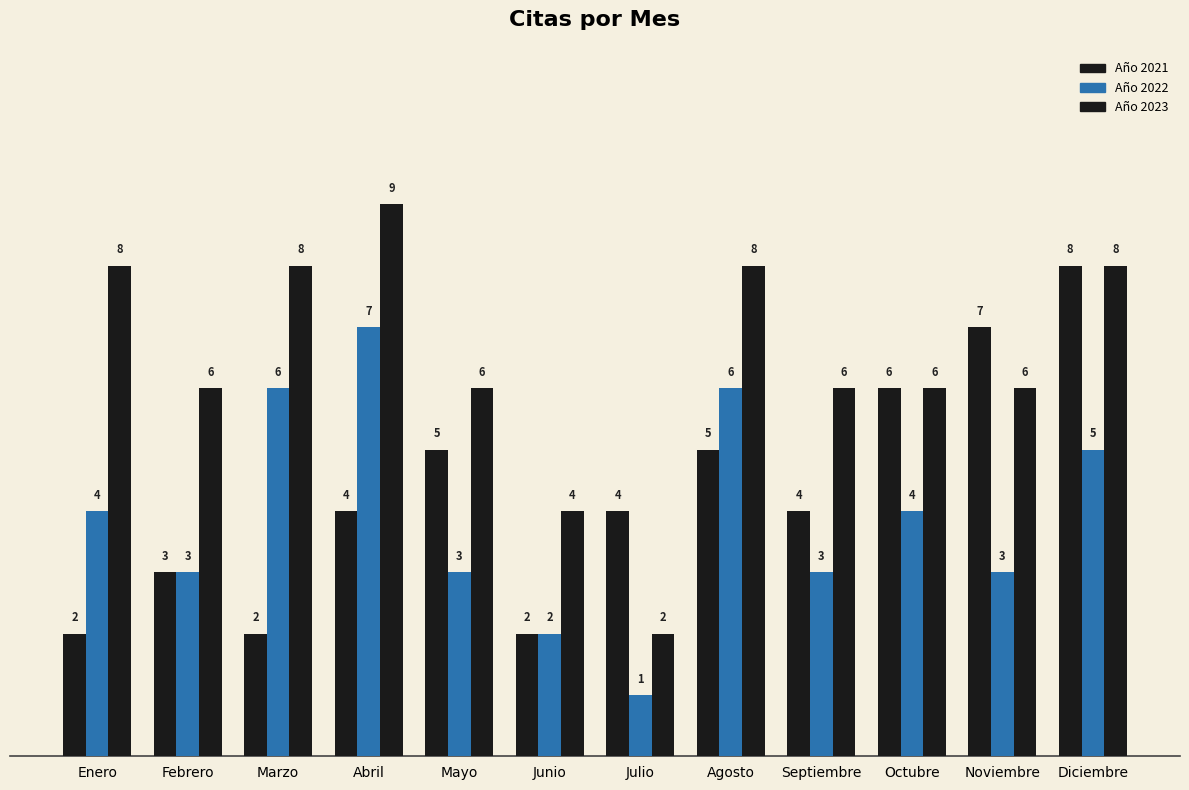

Which series has the widest spread of values?

Año 2023